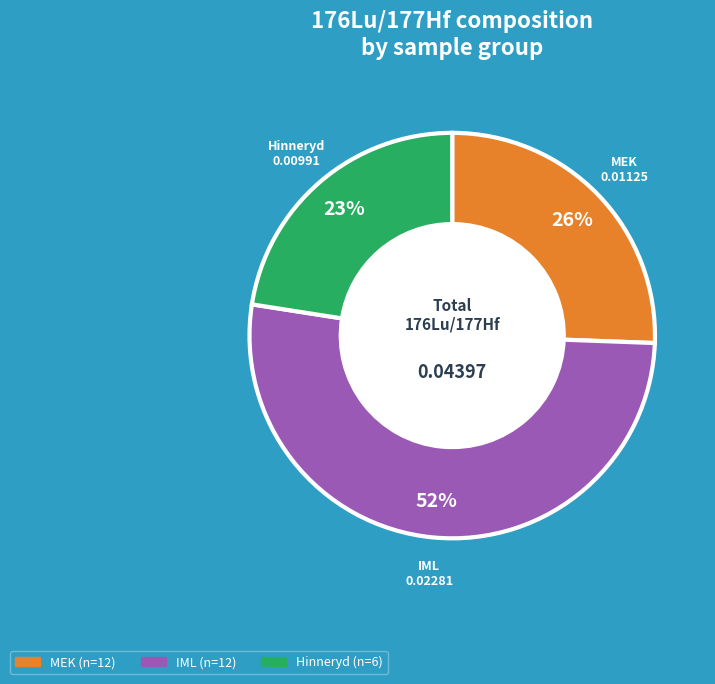

What is the ratio of the value at IML (n=12) to the value at MEK (n=12)?

2.0